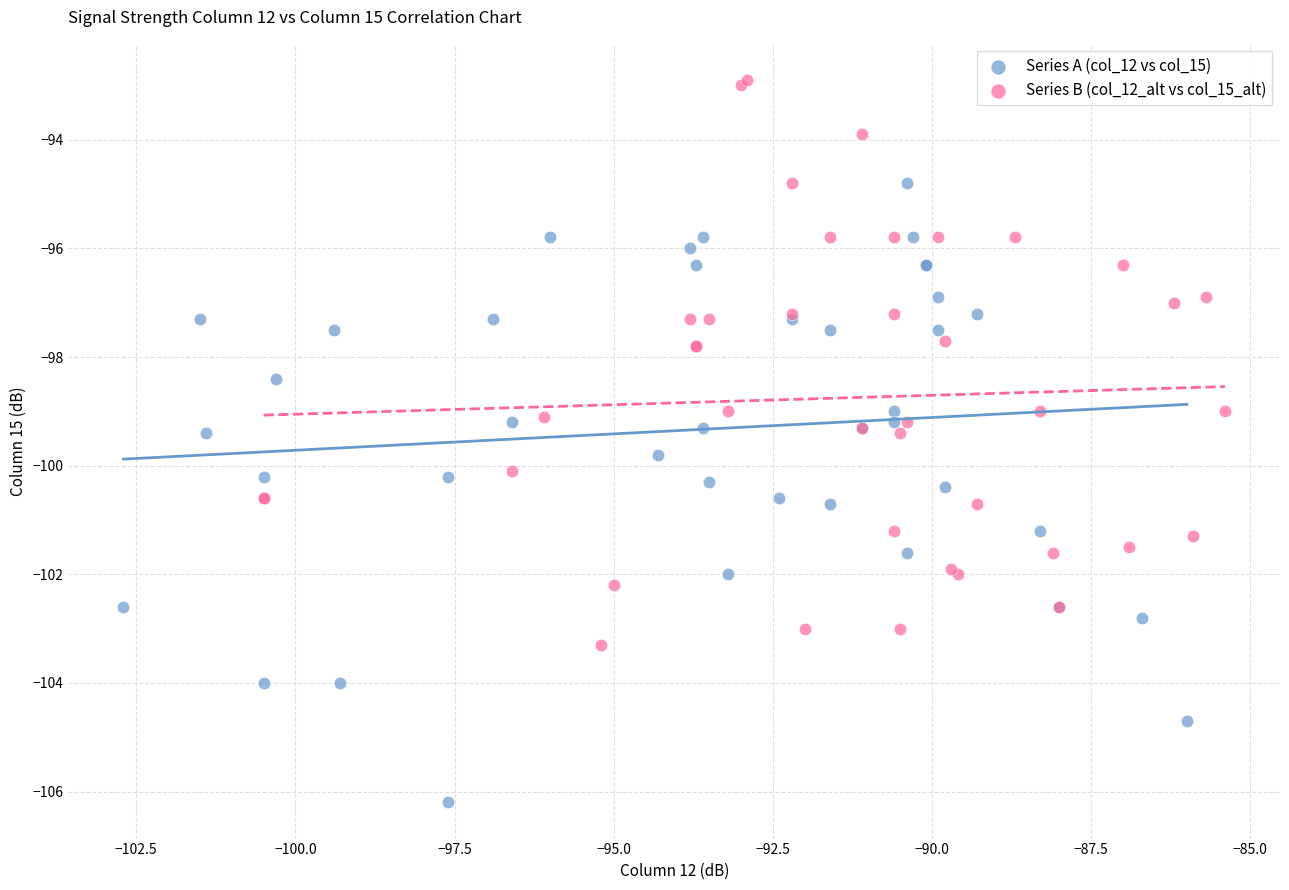

Which series contains the highest Y value?

Series B (col_12_alt vs col_15_alt)